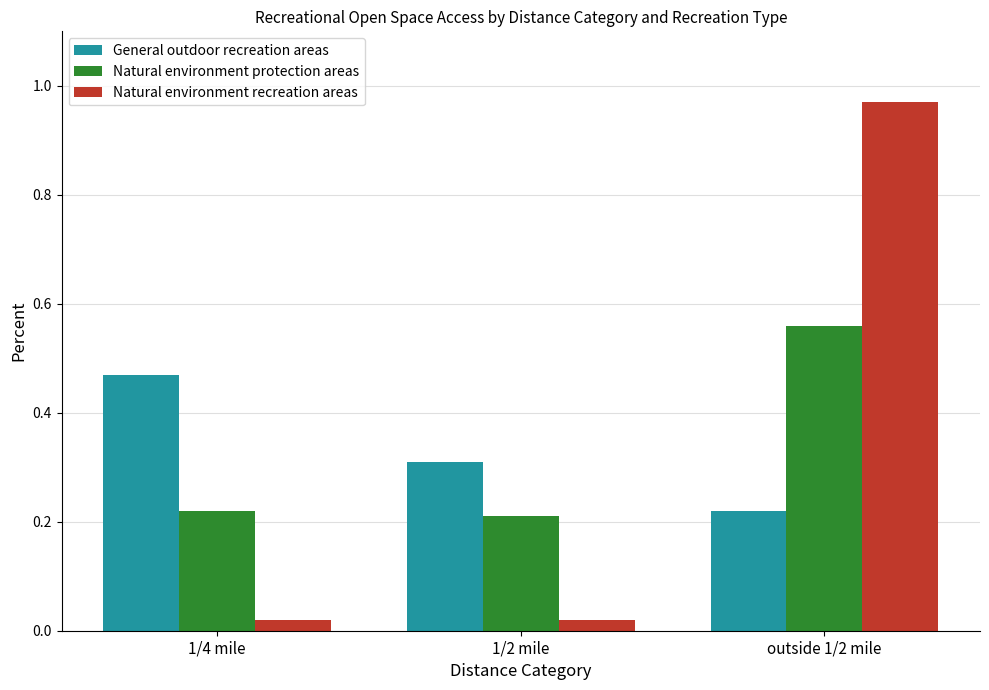

Rank the series at 1/4 mile from highest to lowest value.

General outdoor recreation areas, Natural environment protection areas, Natural environment recreation areas